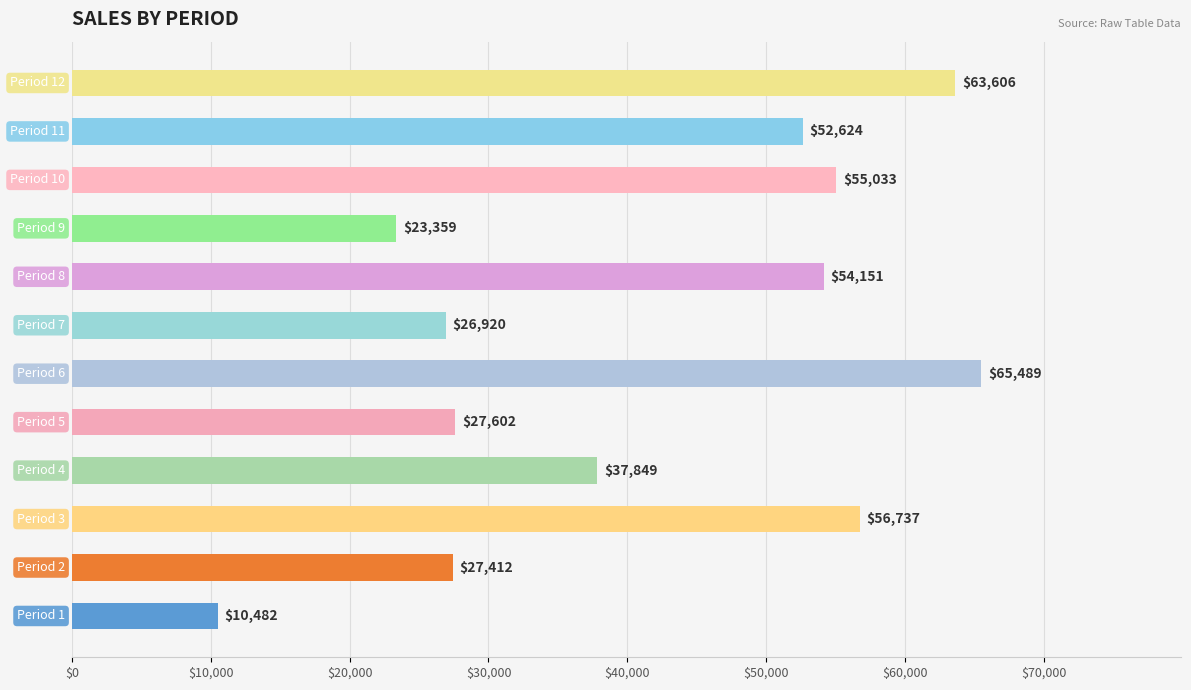

Reading bottom to top, transcribe all the data shown in this chart.

10482	27412	56737	37849	27602	65489	26920	54151	23359	55033	52624	63606